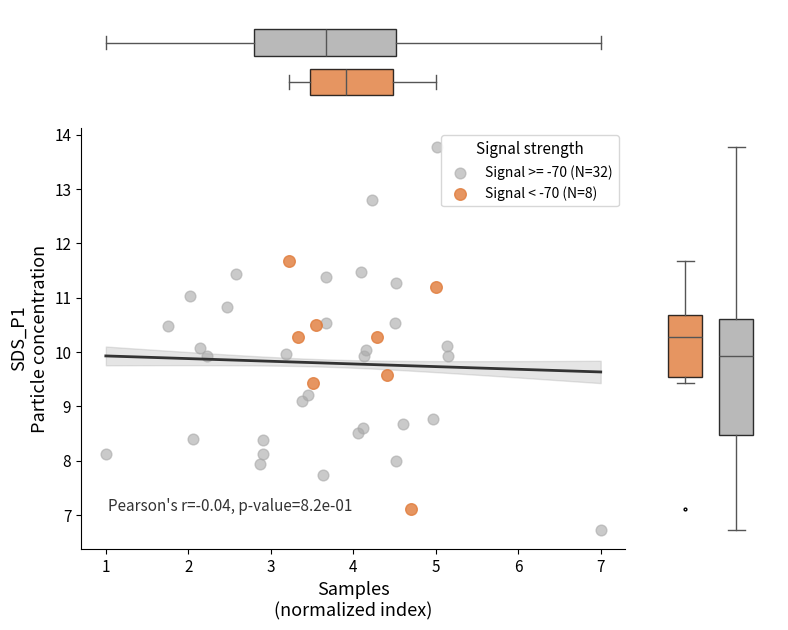

Which series contains the highest Y value?

Signal >= -70 (N=32)